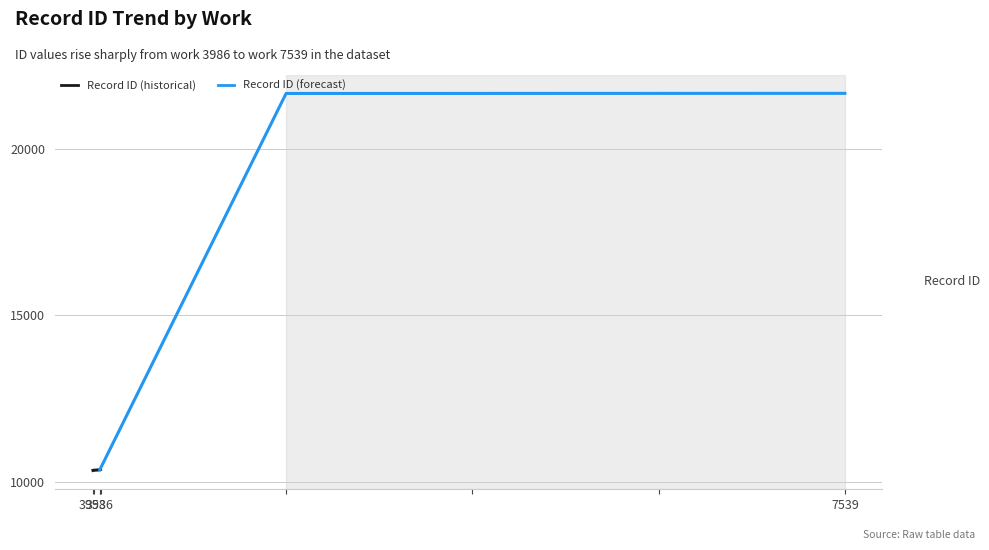

Which has a higher value, 3953 or 3986?

3986